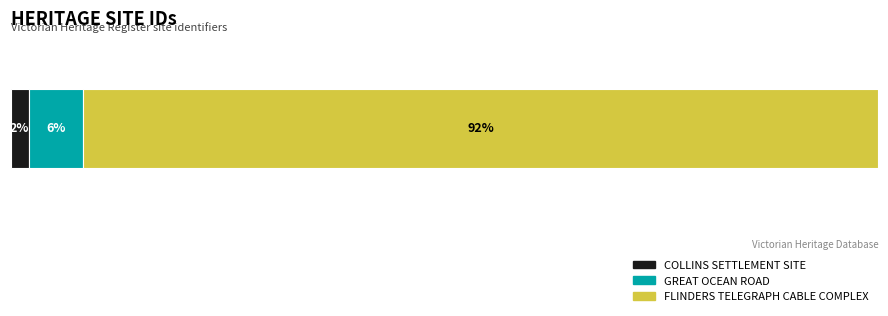

What is the label of the 3rd bar from the left?

FLINDERS TELEGRAPH CABLE COMPLEX